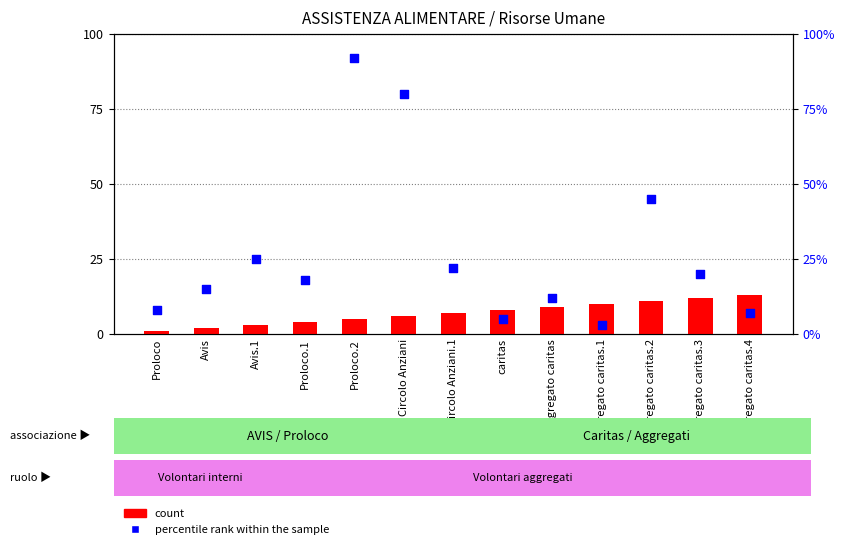

What is the total value across all series at Proloco.2?

97